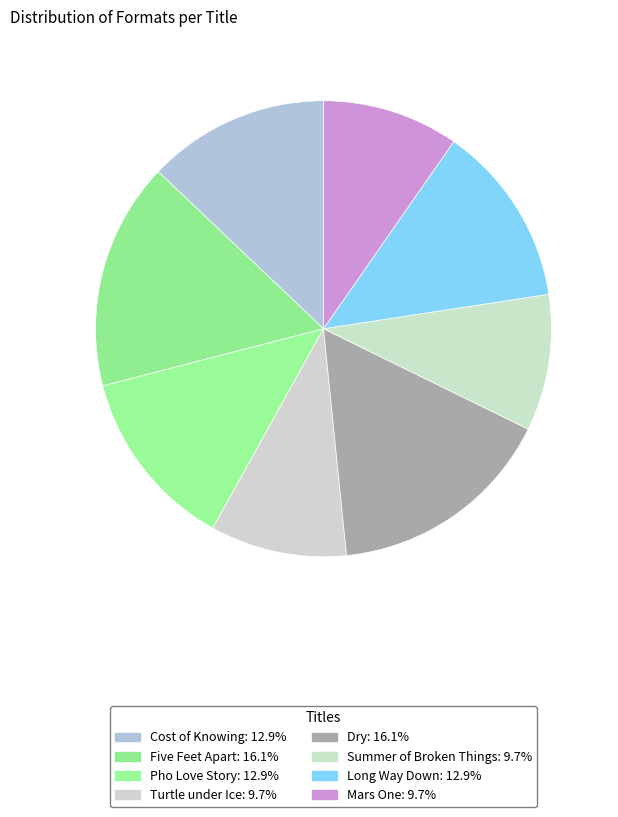

Is Pho Love Story the majority of the pie?

No